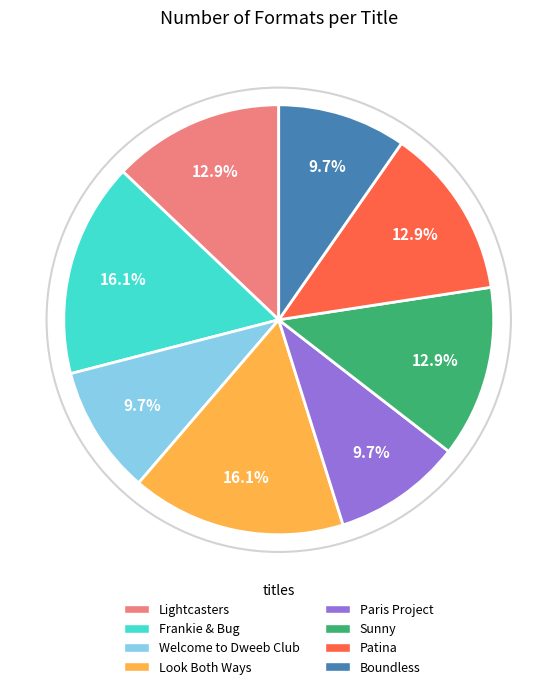

Combined, what portion of the pie is Welcome to Dweeb Club and Paris Project?

19.4%